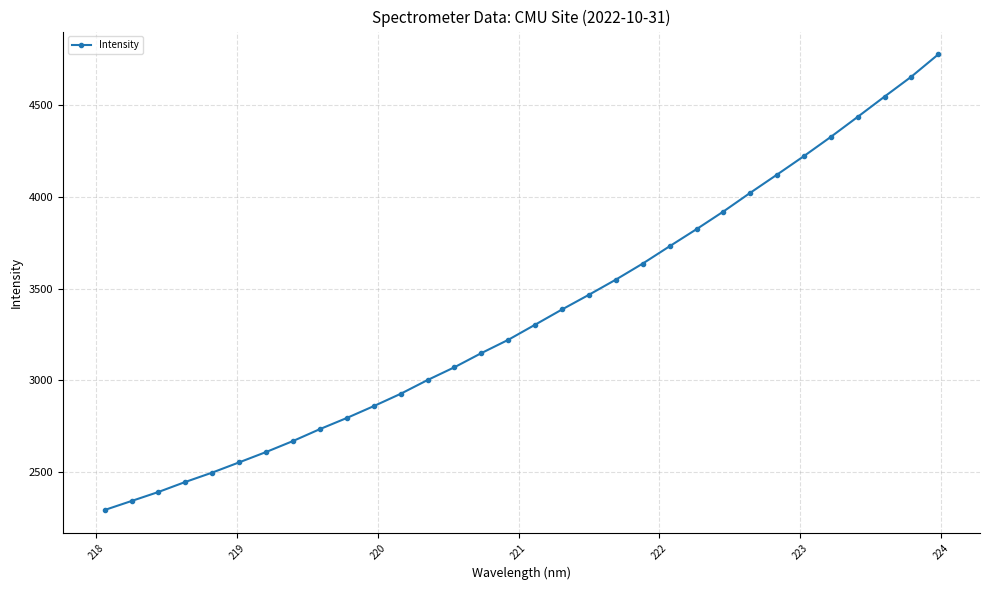

What is the difference between the maximum and minimum values?

2478.9